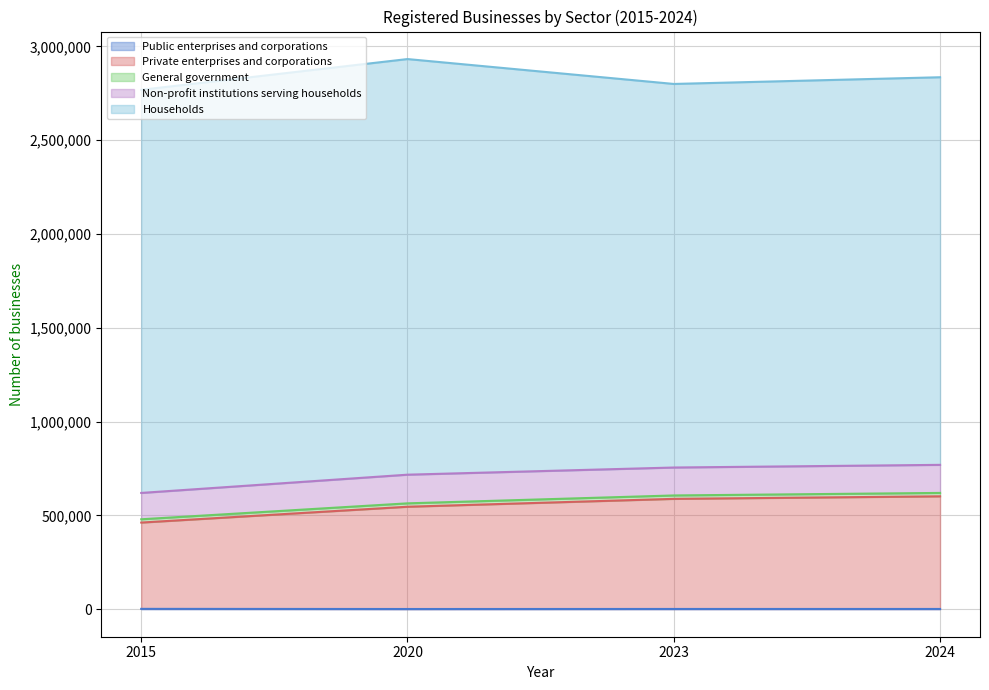

Does the chart have visible grid lines?

Yes